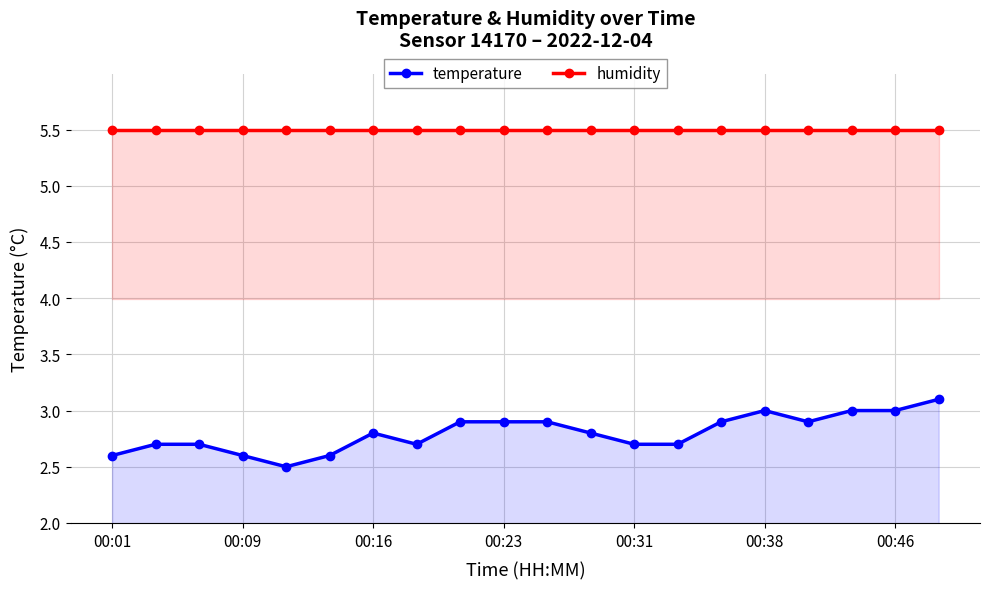

Which series has the largest range (max minus min)?

temperature